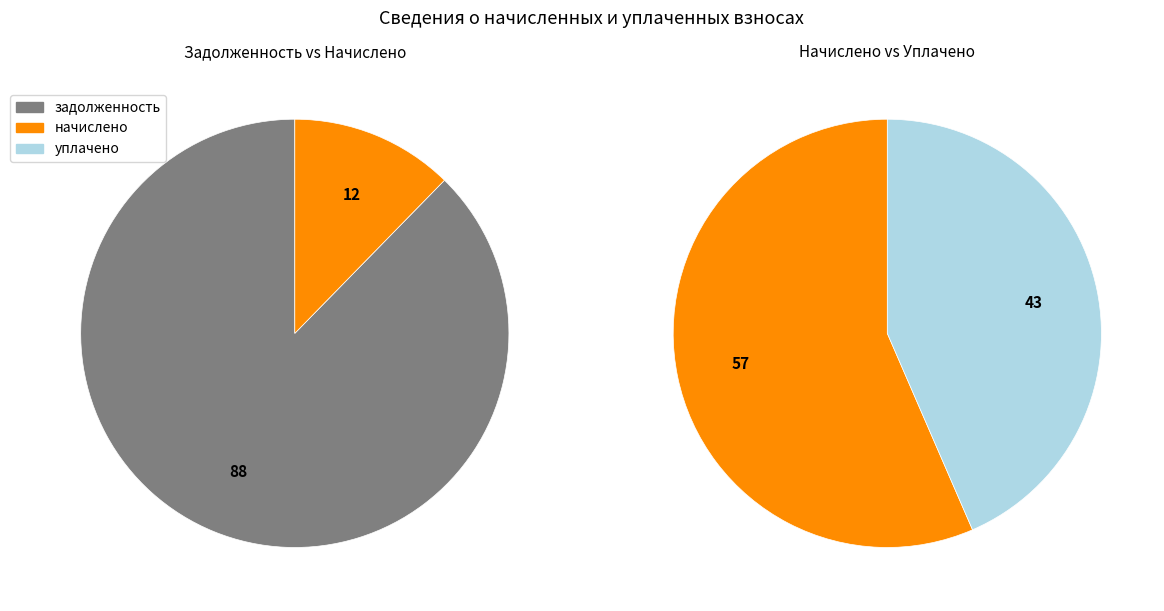

The 8 slice represents 1% of the pie. True or false?

False